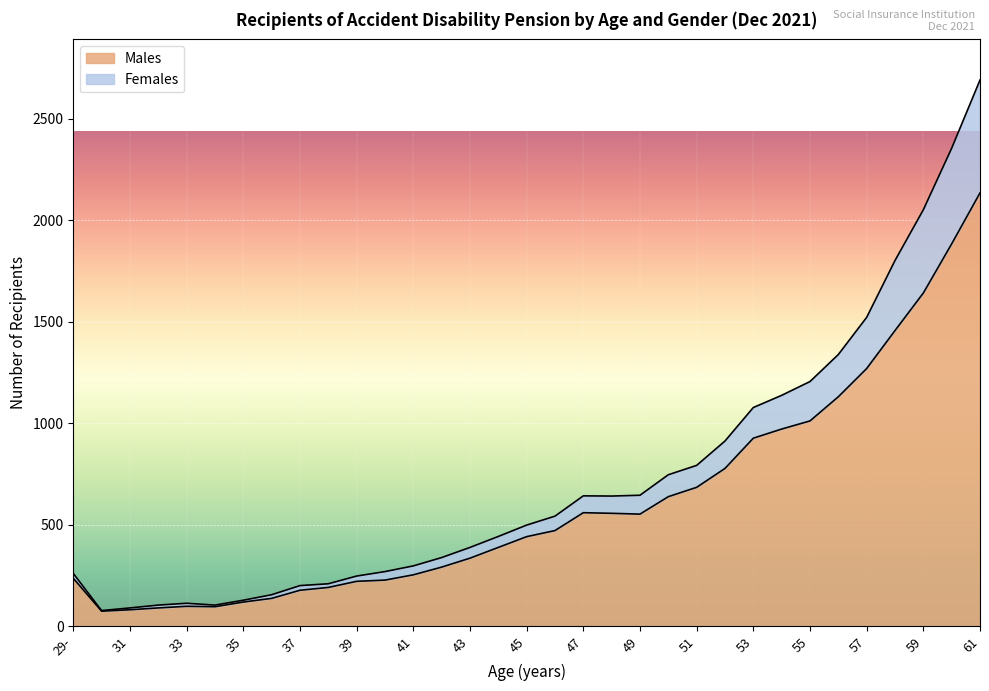

At which category does Males reach its first local peak?

33